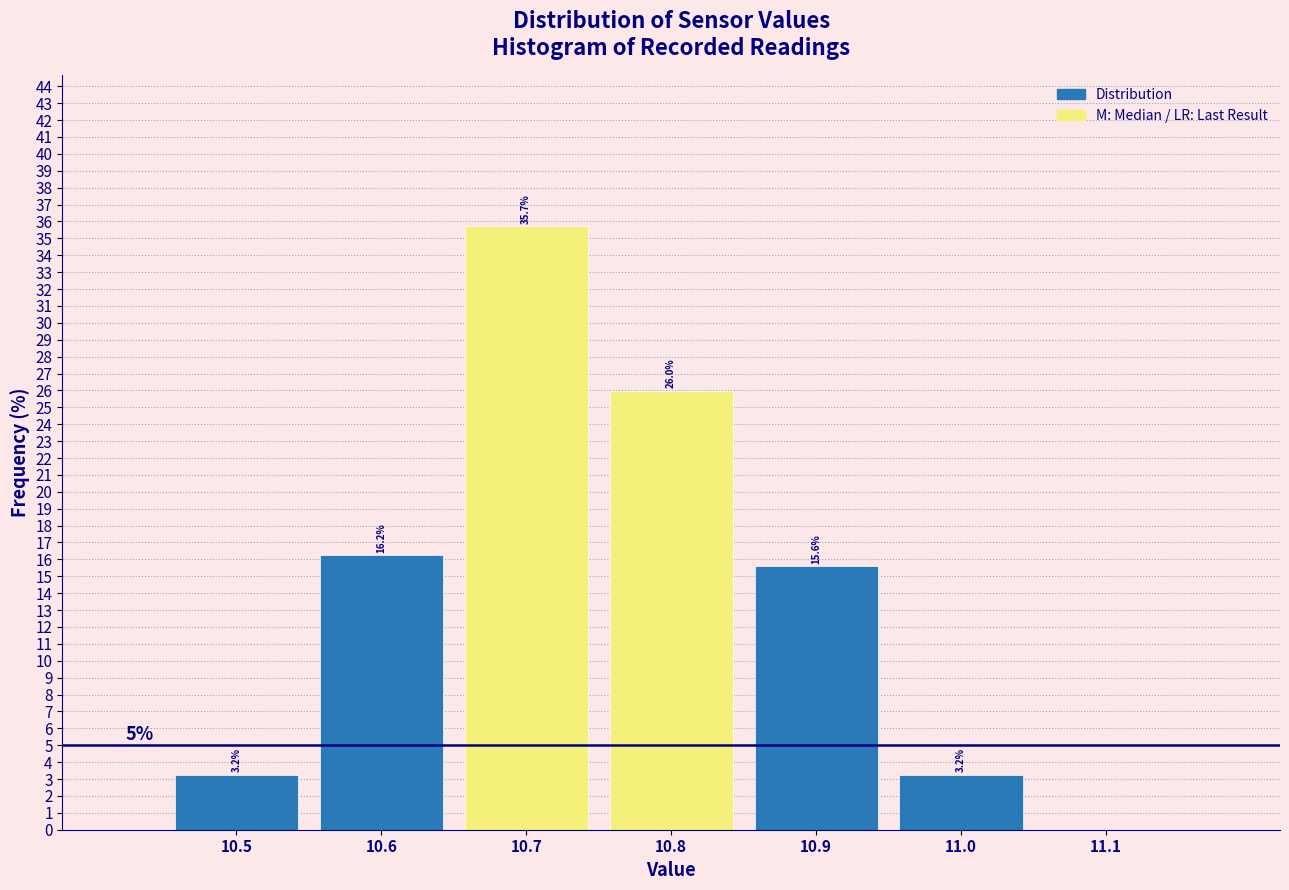

Over which range of the x-axis is the bar tallest?

10.65 to 10.75